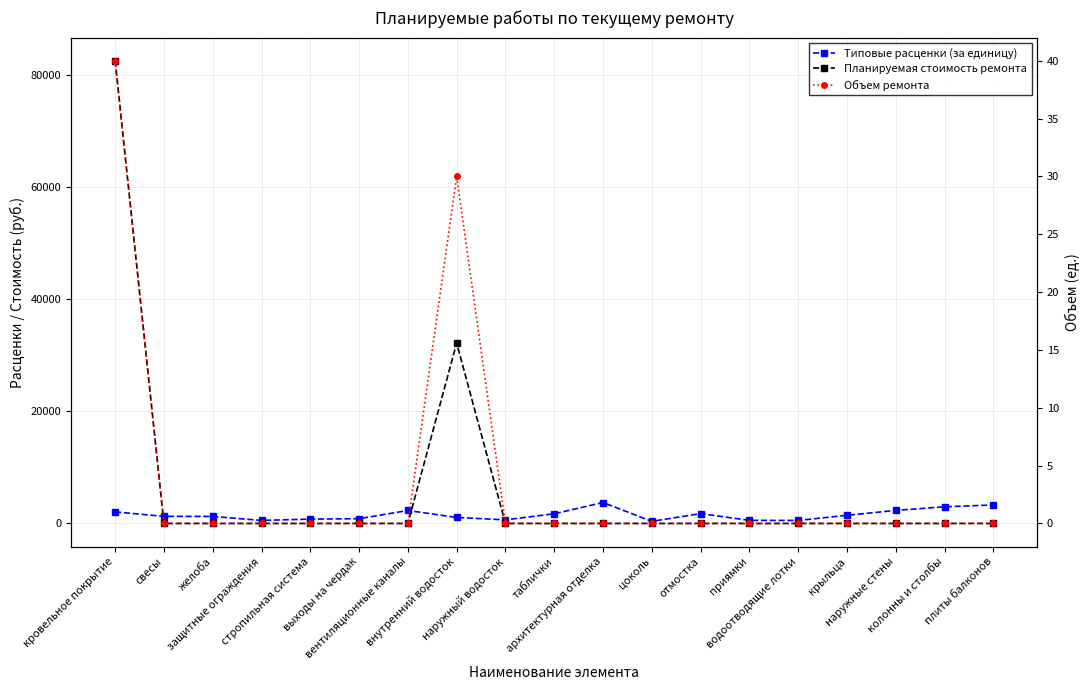

What is the maximum value shown in the chart?

82514.0